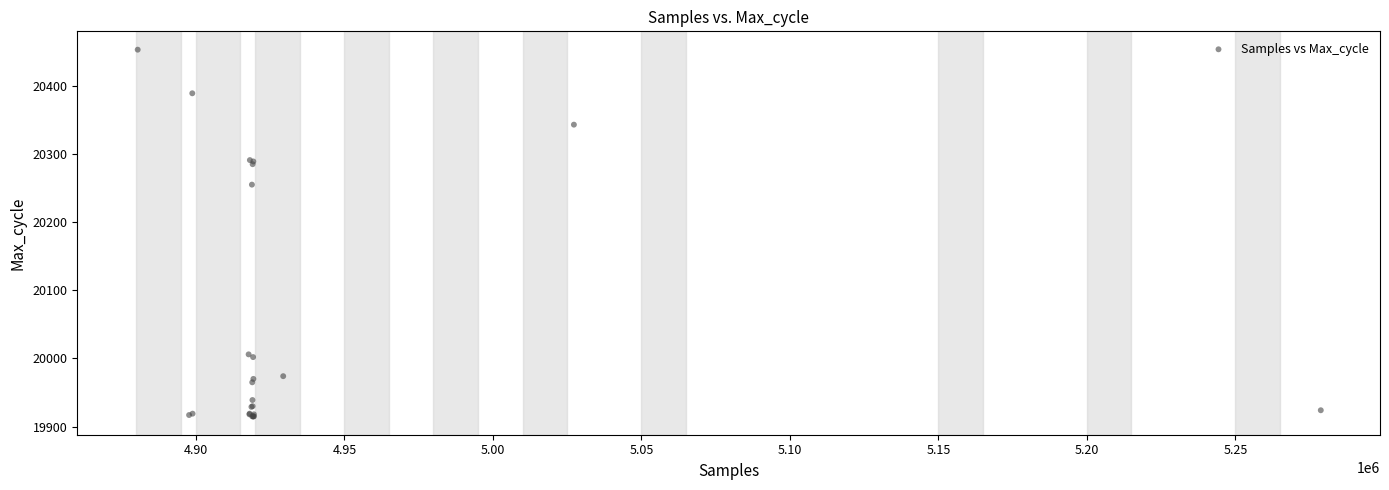

What Y value in the scatter plot is closest to 20184?

20255